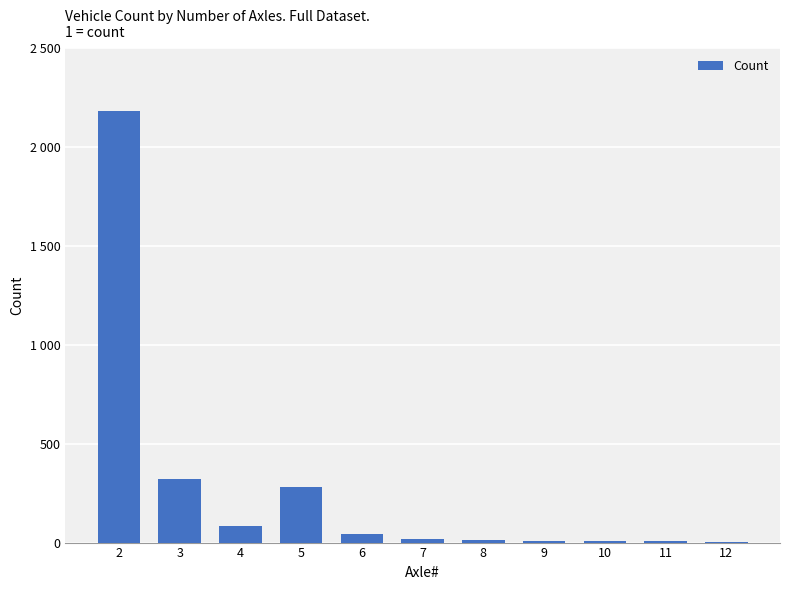

Reading left to right, list all the values displayed in this chart.

2=2185	3=320	4=85	5=280	6=45	7=18	8=12	9=10	10=8	11=7	12=5